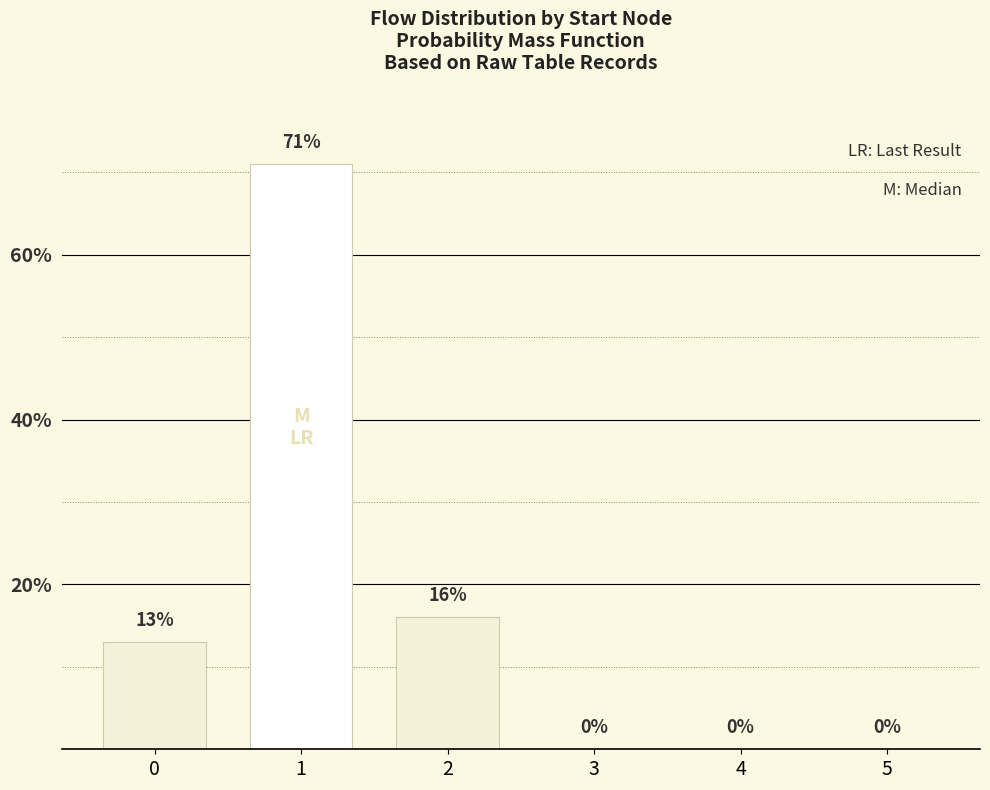

What is the maximum value shown in the chart?

71